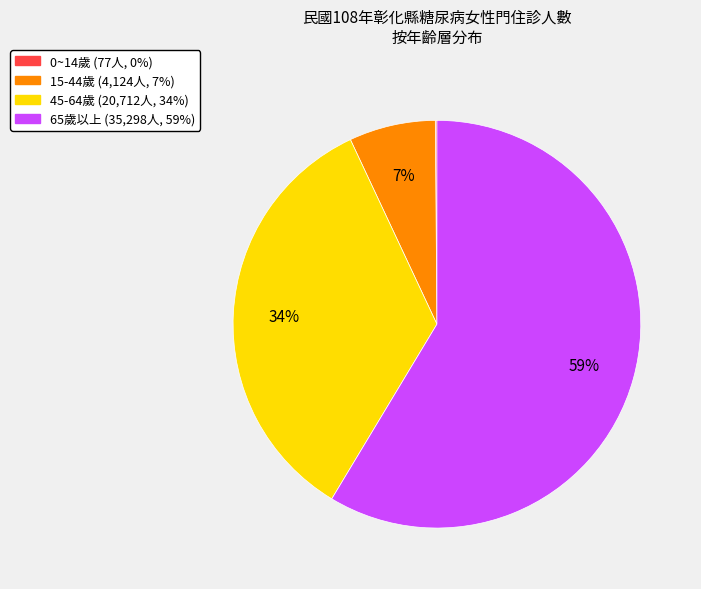

The 45-64歲 slice represents 34% of the pie. True or false?

True